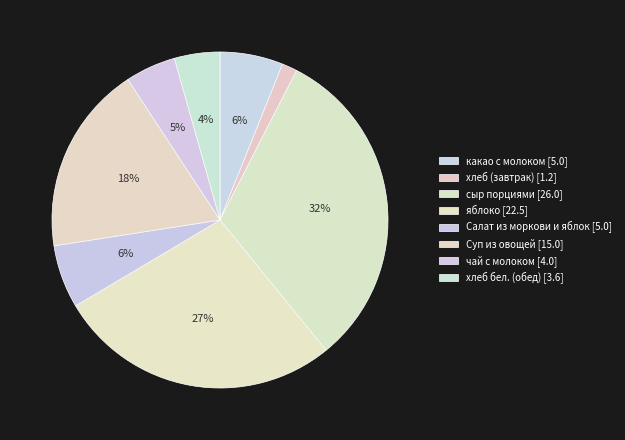

How many slices are in this pie chart?

8